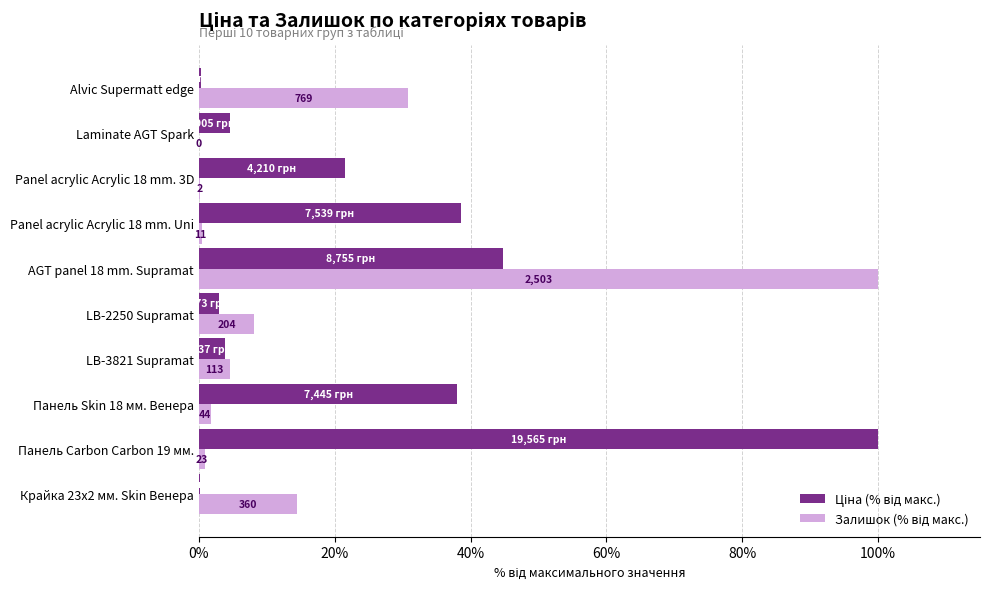

How many data points in Ціна (% від макс.) are above 21?

5